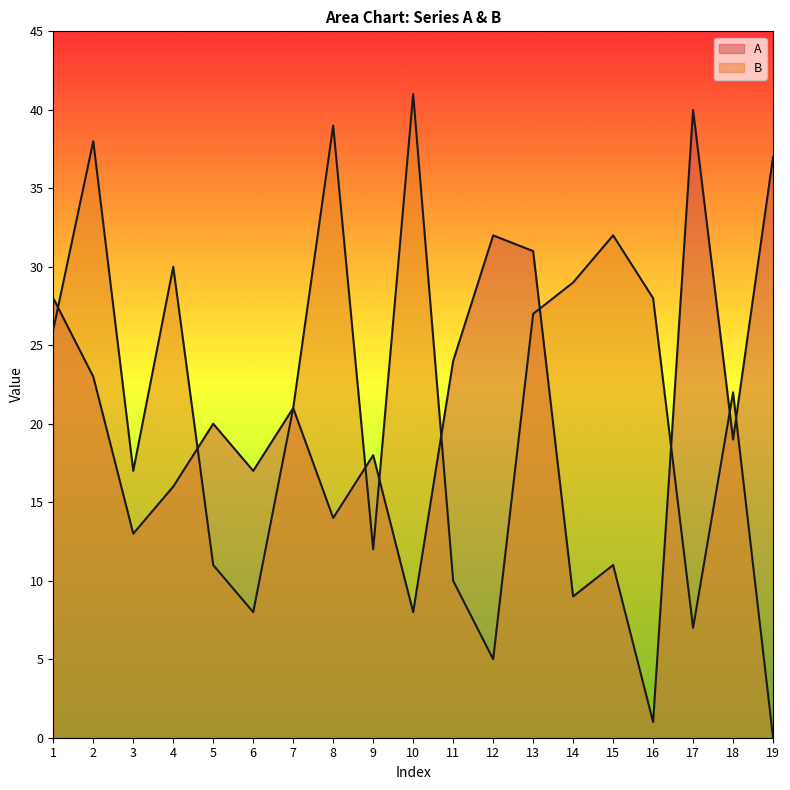

What is the spread (max minus min) of values at 1?

2